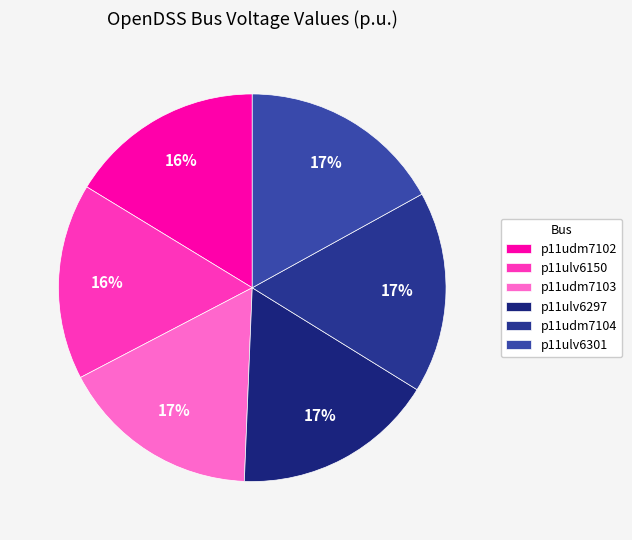

To the nearest percent, what portion does p11udm7104 represent?

17%